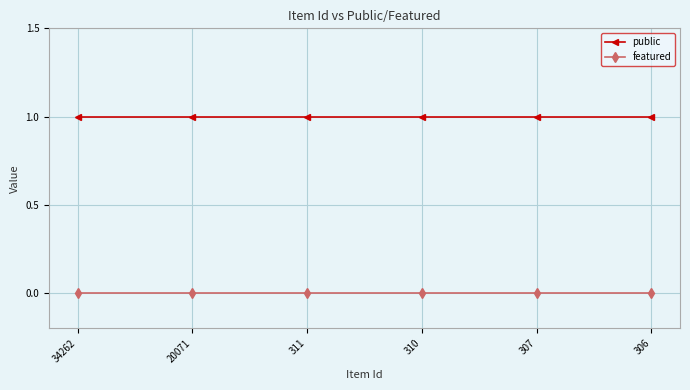

Which series has the largest total across all categories?

public